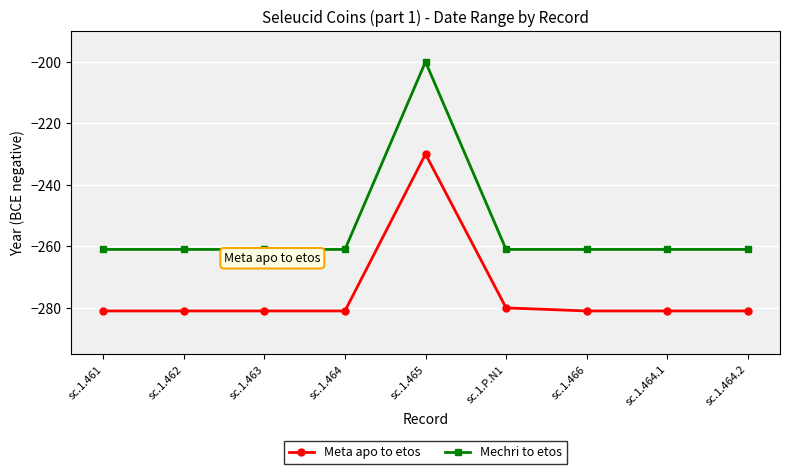

True or false: Mechri to etos has a value of -261 at sc.1.464.1.

True